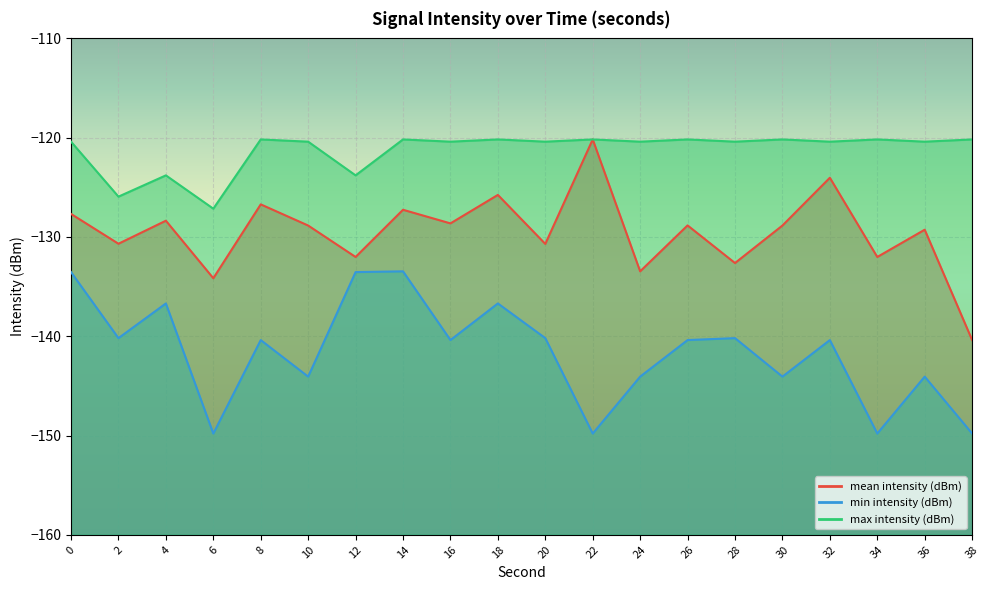

Rank the series by their maximum value, from highest to lowest.

mean intensity (dBm), max intensity (dBm), min intensity (dBm)